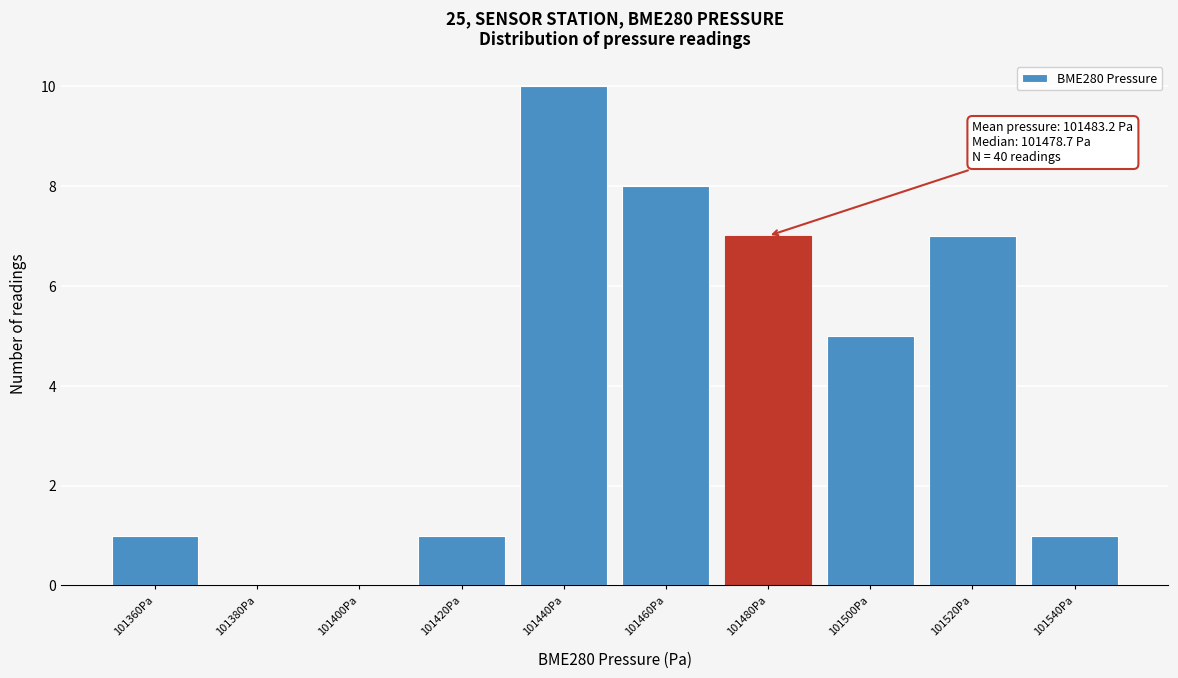

Reading right to left, extract all data points from this chart.

101540Pa=1	101520Pa=7	101500Pa=5	101480Pa=7	101460Pa=8	101440Pa=10	101420Pa=1	101400Pa=0	101380Pa=0	101360Pa=1